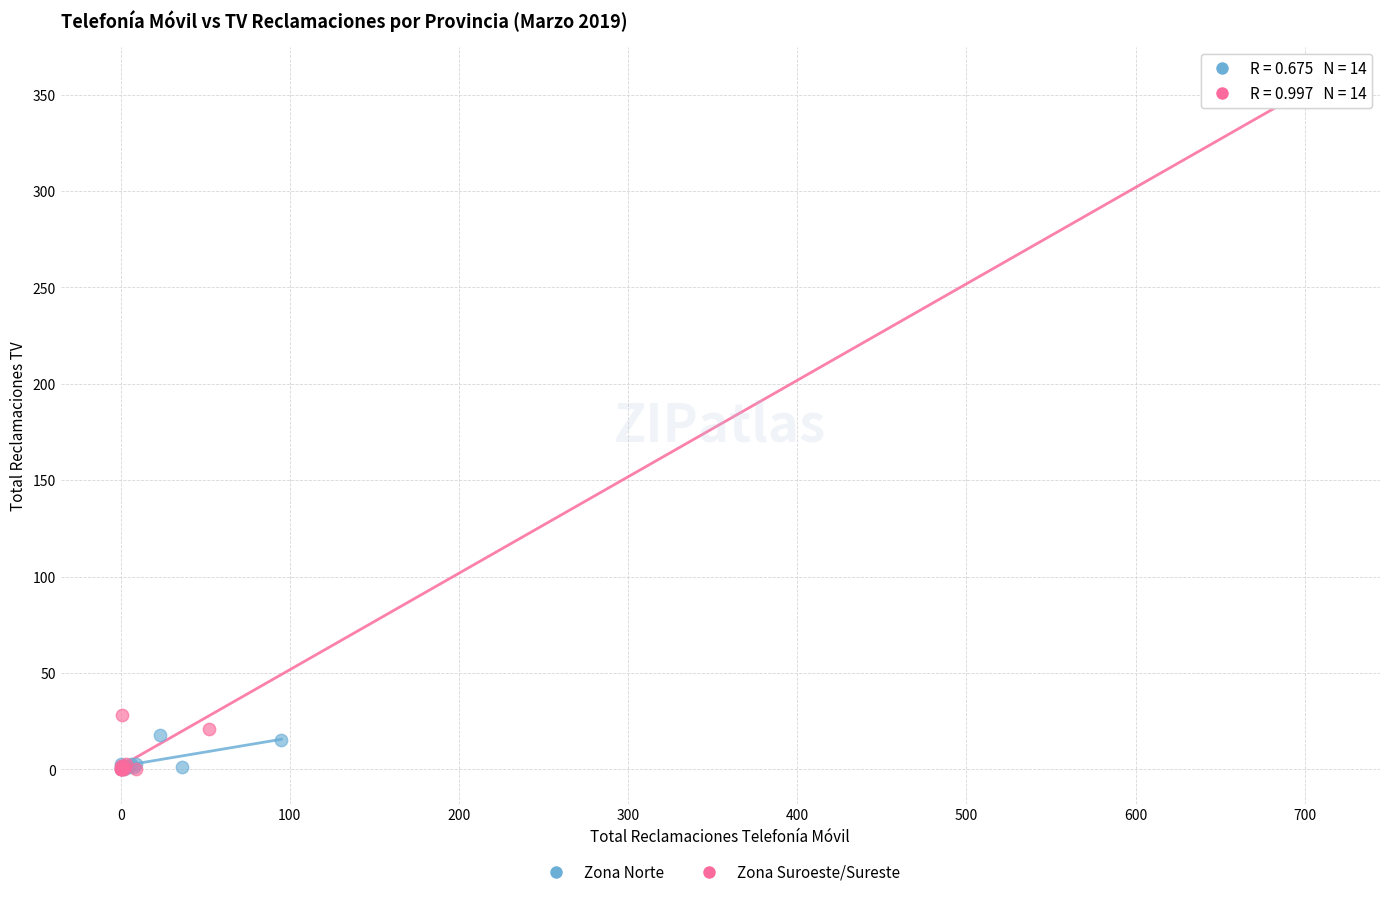

Which series has the largest Y range (max minus min)?

Zona Suroeste/Sureste